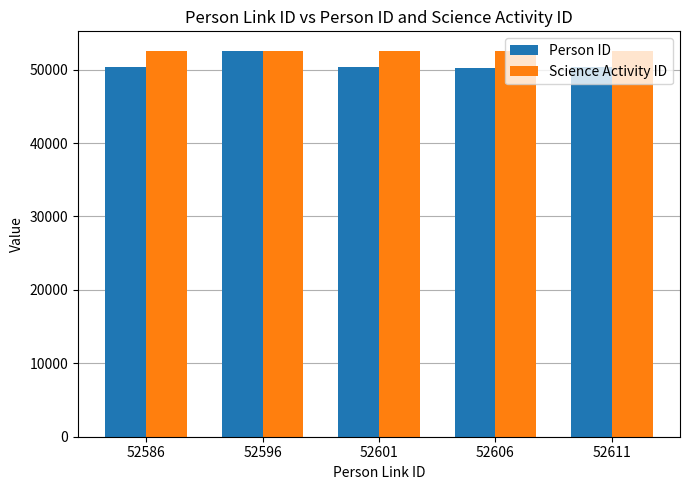

At 52611, list the series in order from largest to smallest.

Science Activity ID, Person ID